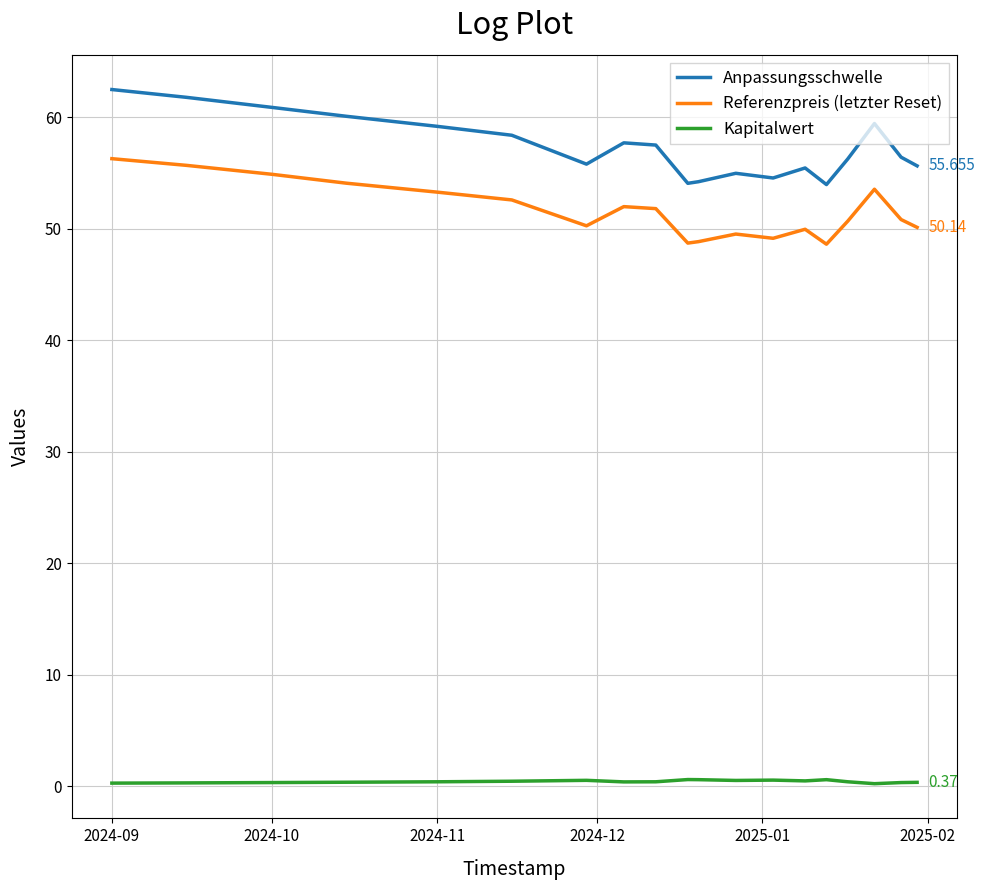

Is this an area chart (filled region under the line)?

No